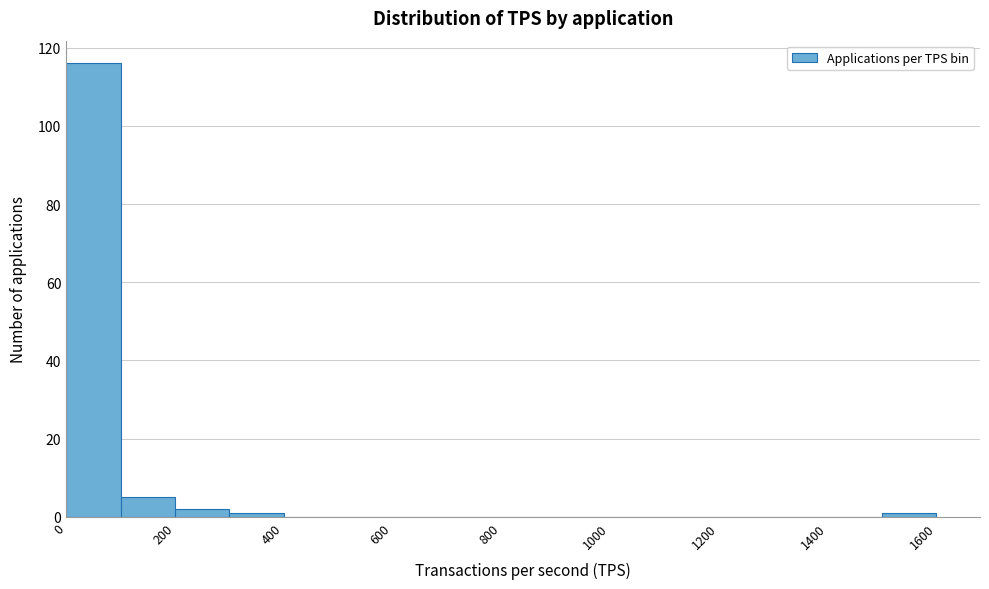

What is the height of the bar covering 0 to 100 on the x-axis? The values are not printed on the chart, so give them approximately, as read against the axis.

116